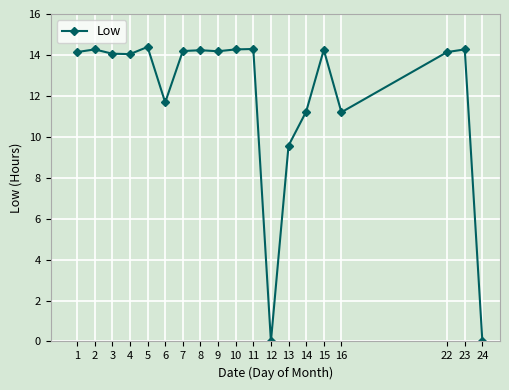

What is the value of the 8th point from the left?

14.2